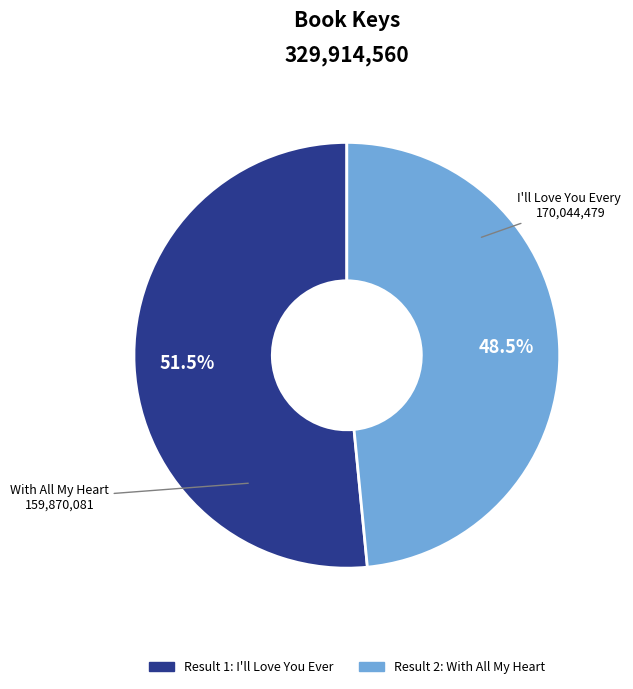

Is there a majority slice in this chart?

Yes